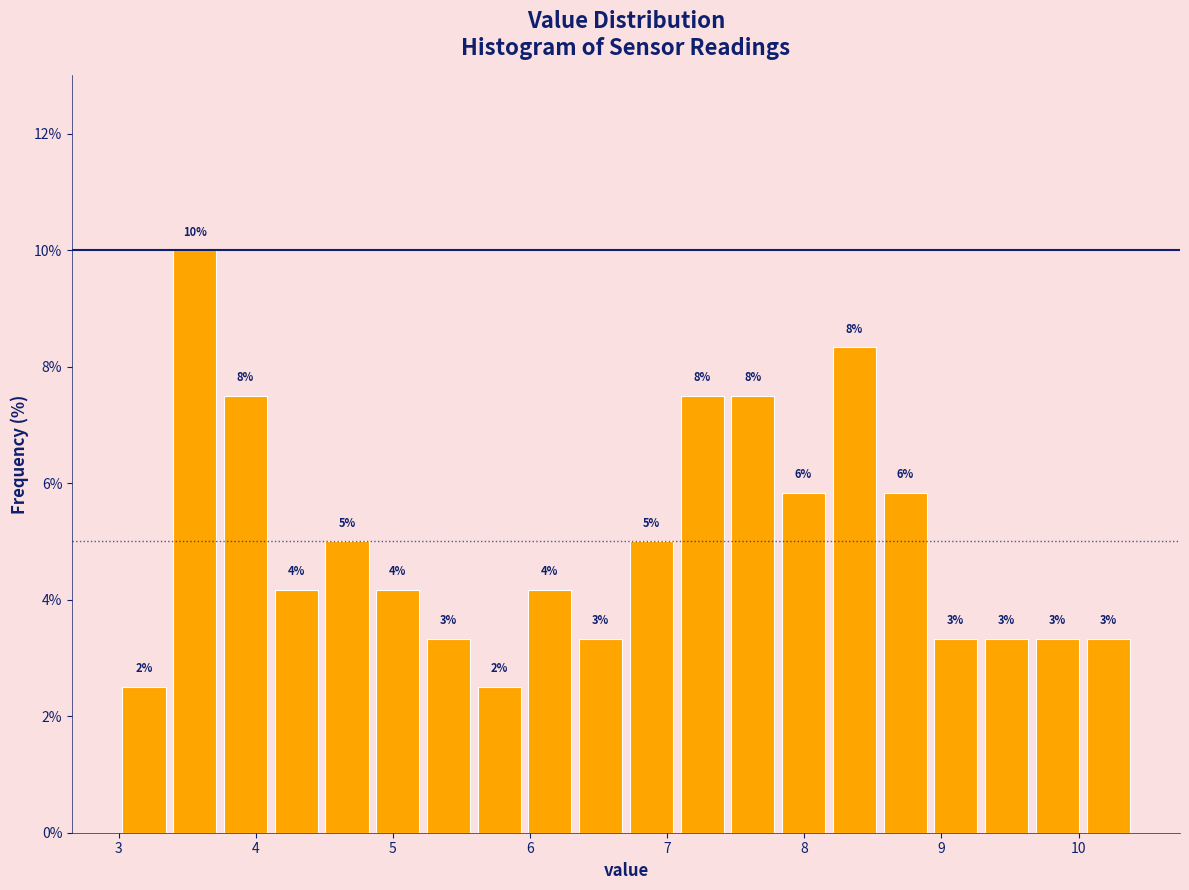

Around what value on the x-axis is the tallest bar? Give the approximate position of its centre, as read against the axis.

3.6